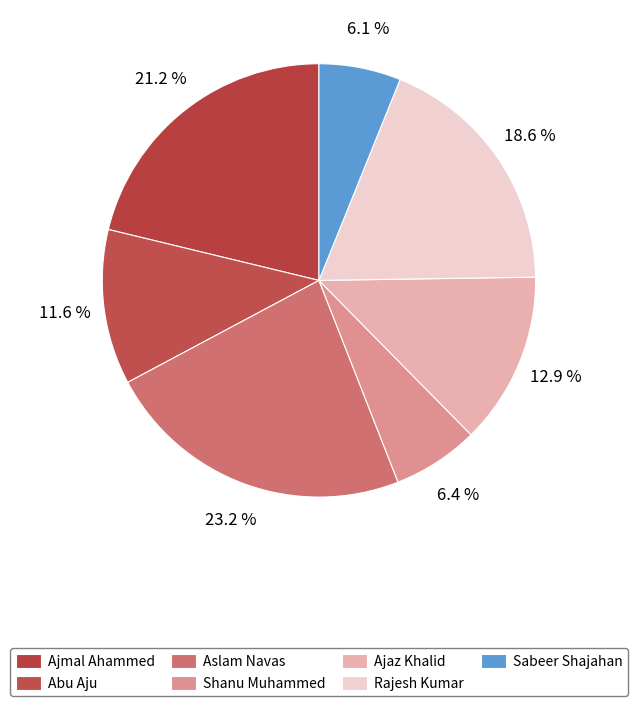

How many slices are in this pie chart?

7